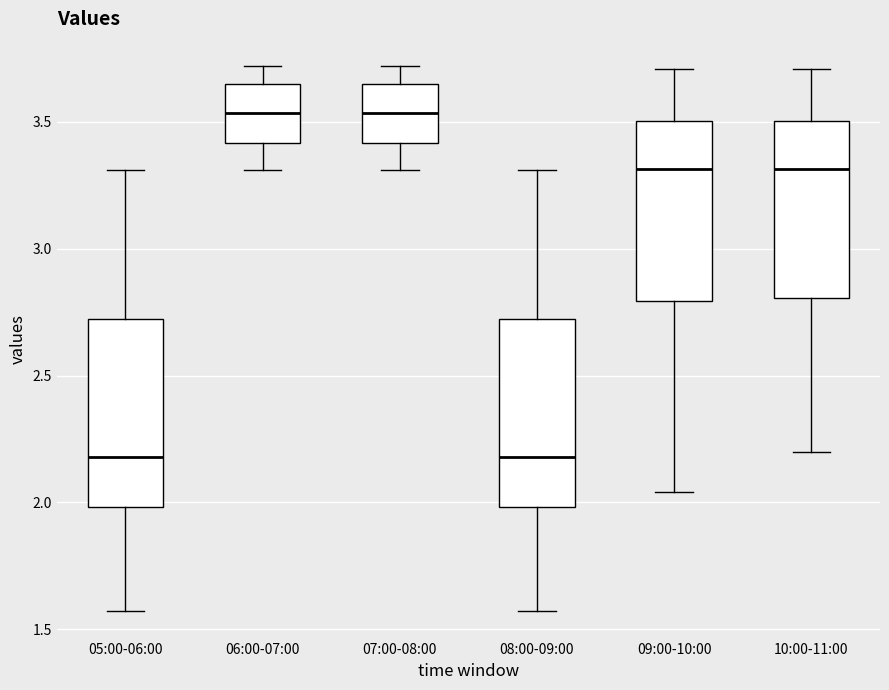

Reading left to right, transcribe this box plot: for each box, give where its median line is, the range the box spans, and where its two whiskers end, as read against the y-axis. The values are not printed on the chart, so give them approximately, as read against the axis.

05:00-06:00: median 2.20, box 2.00 to 2.70, whiskers 1.55 to 3.30
06:00-07:00: median 3.55, box 3.40 to 3.65, whiskers 3.30 to 3.70
07:00-08:00: median 3.55, box 3.40 to 3.65, whiskers 3.30 to 3.70
08:00-09:00: median 2.20, box 2.00 to 2.70, whiskers 1.55 to 3.30
09:00-10:00: median 3.30, box 2.80 to 3.50, whiskers 2.05 to 3.70
10:00-11:00: median 3.30, box 2.80 to 3.50, whiskers 2.20 to 3.70